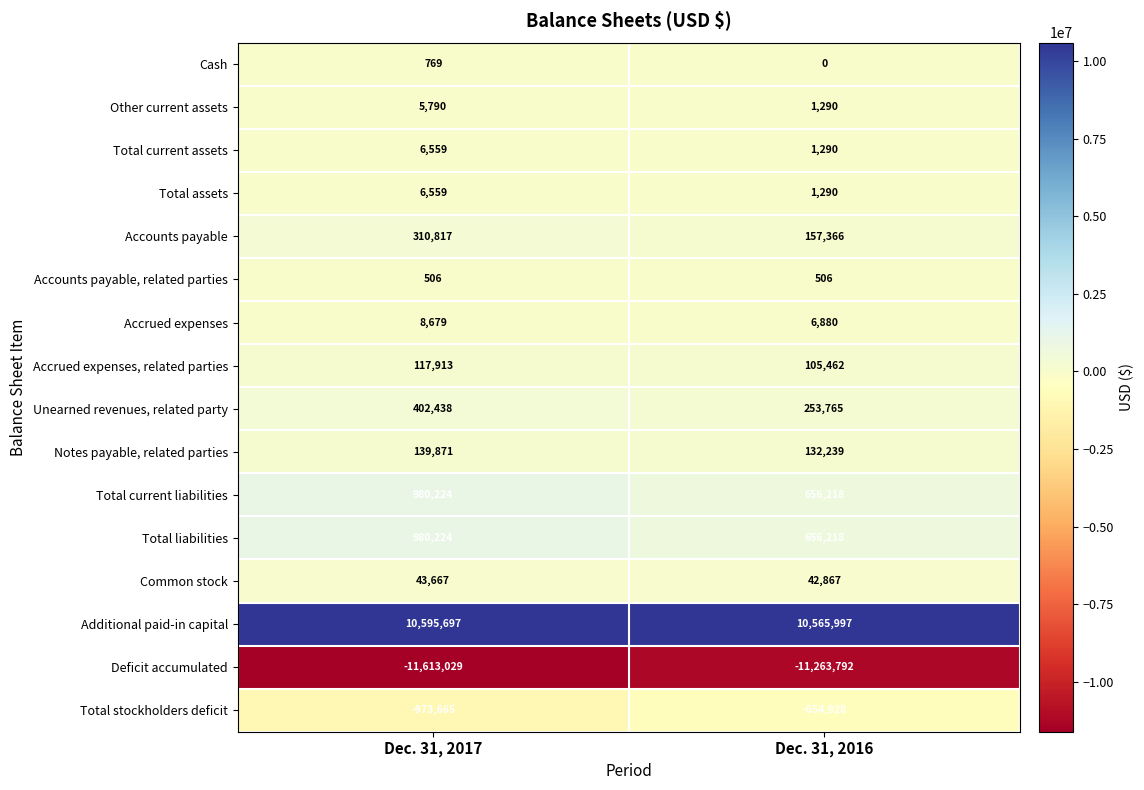

Between Dec. 31, 2017 and Dec. 31, 2016, which series saw the biggest shift?

Deficit accumulated